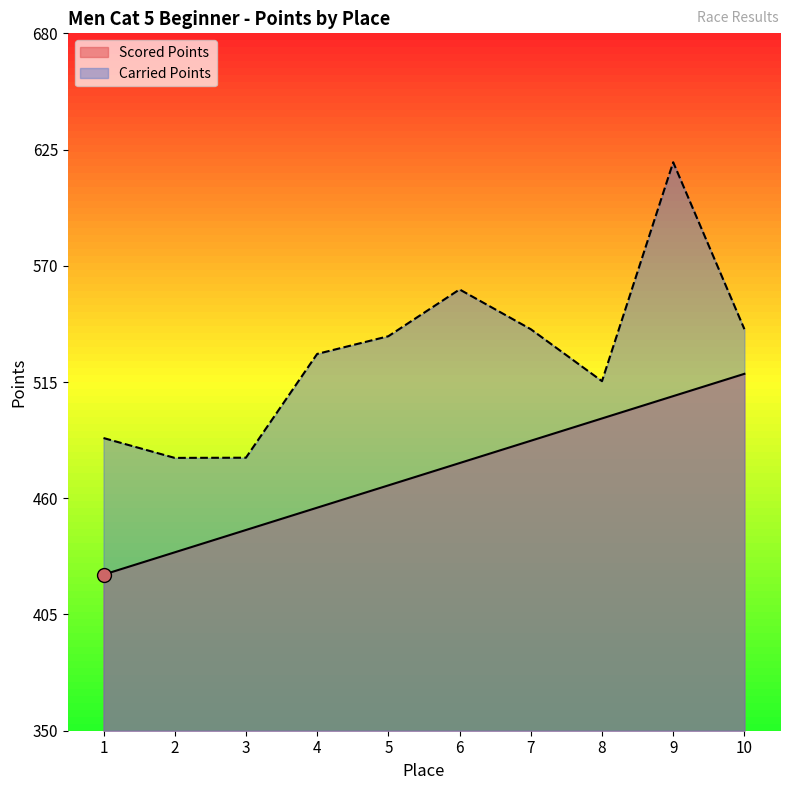

Reading left to right, list all the values displayed in this chart.

Scored Points: 1=423.9	2=434.4	3=445.0	4=455.5	5=466.1	6=476.6	7=487.2	8=497.8	9=508.3	10=518.9
Carried Points: 1=488.5	2=479.1	3=479.2	4=528.3	5=536.7	6=558.8	7=540.0	8=515.4	9=619.0	10=540.0